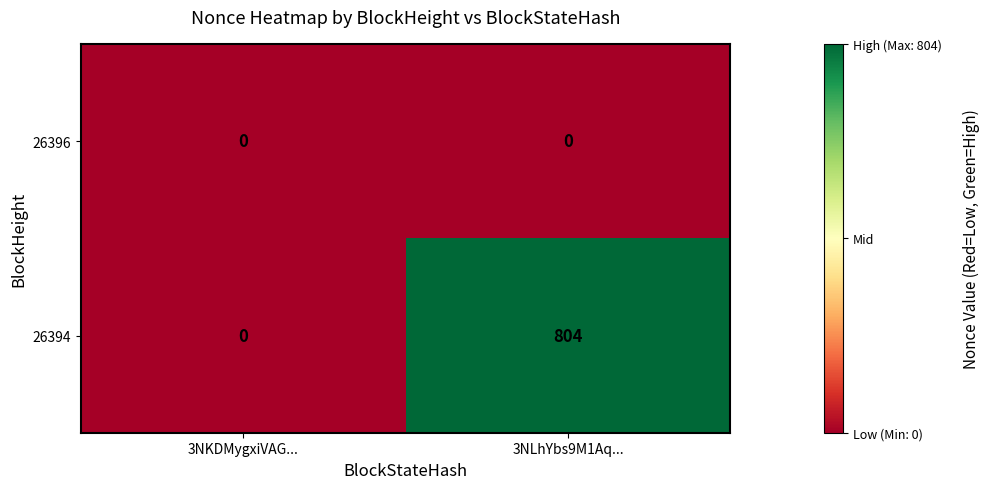

What is the maximum value shown in the chart?

804